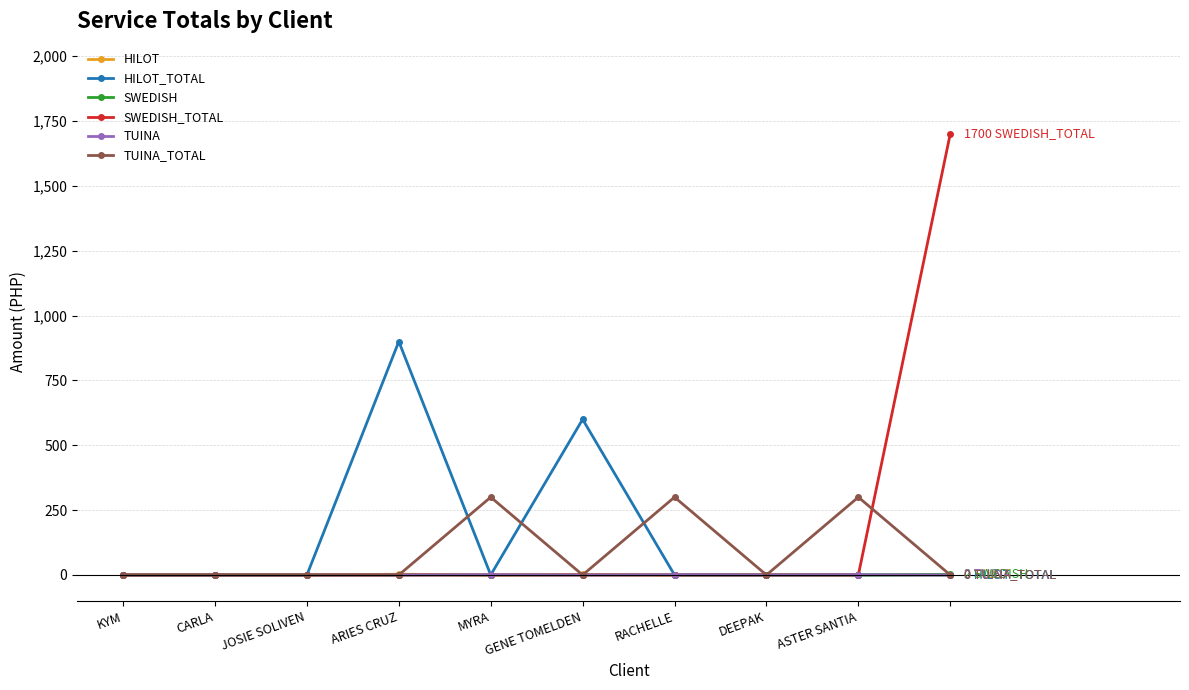

True or false: TUINA_TOTAL has more than 0 interior local peaks.

True